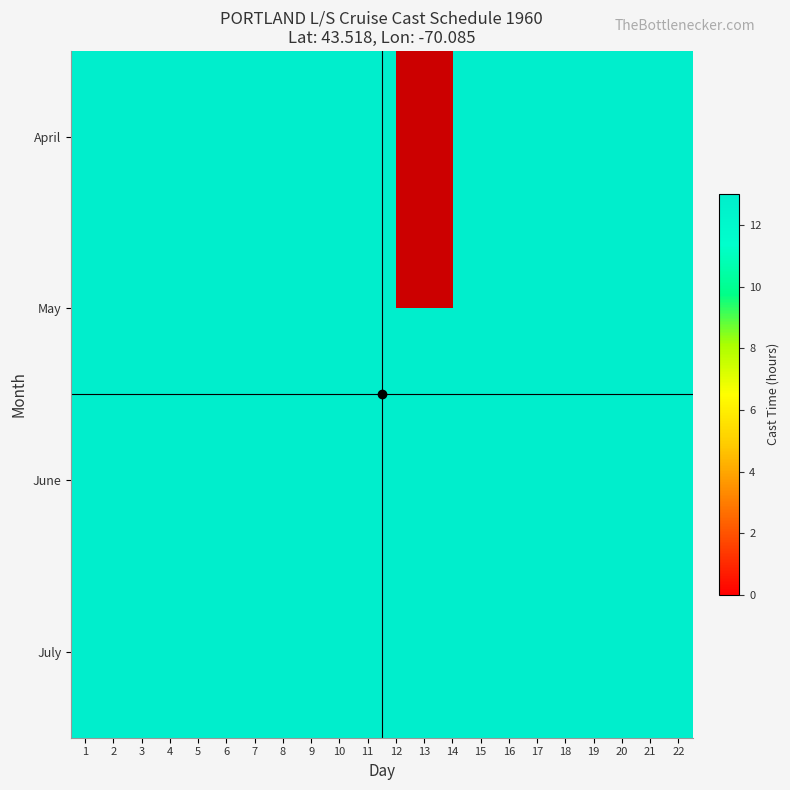

List the series in order of their overall mean, lowest first.

April, May, June, July